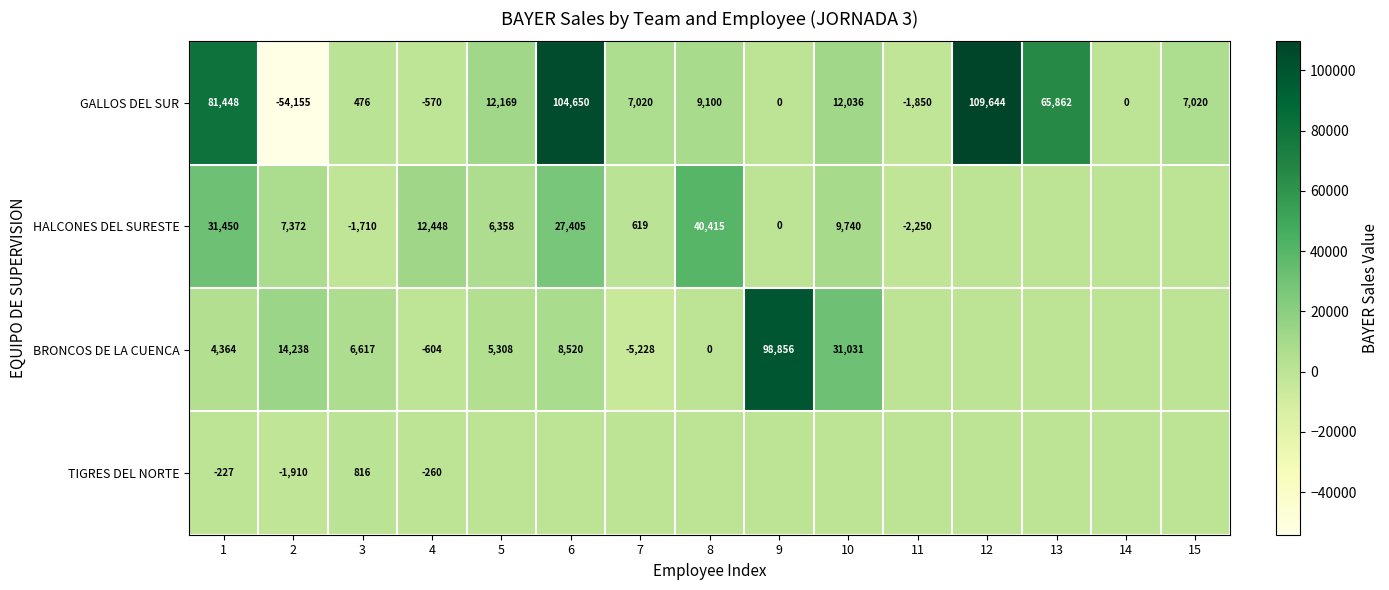

How many data points in GALLOS DEL SUR are less than 7020?

6